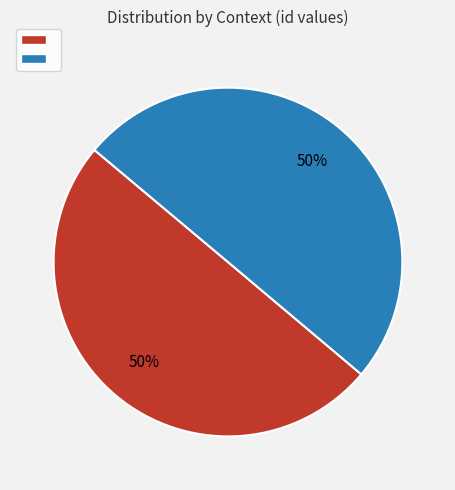

To the nearest percent, what is the average slice percentage?

50%